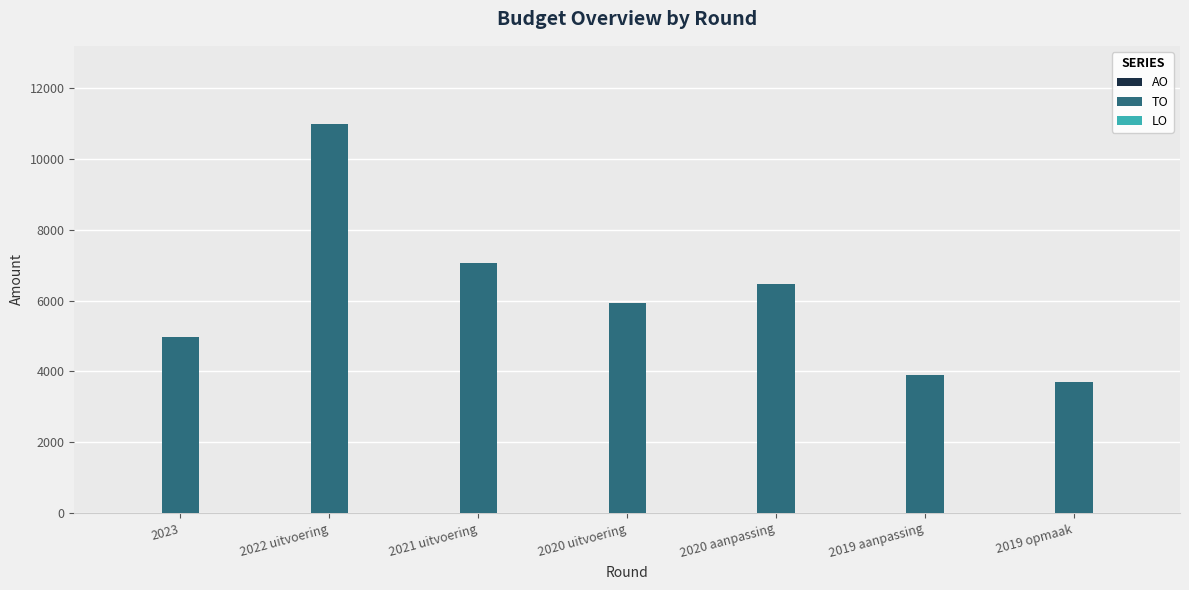

Are the bars grouped side by side (vs. stacked)?

No